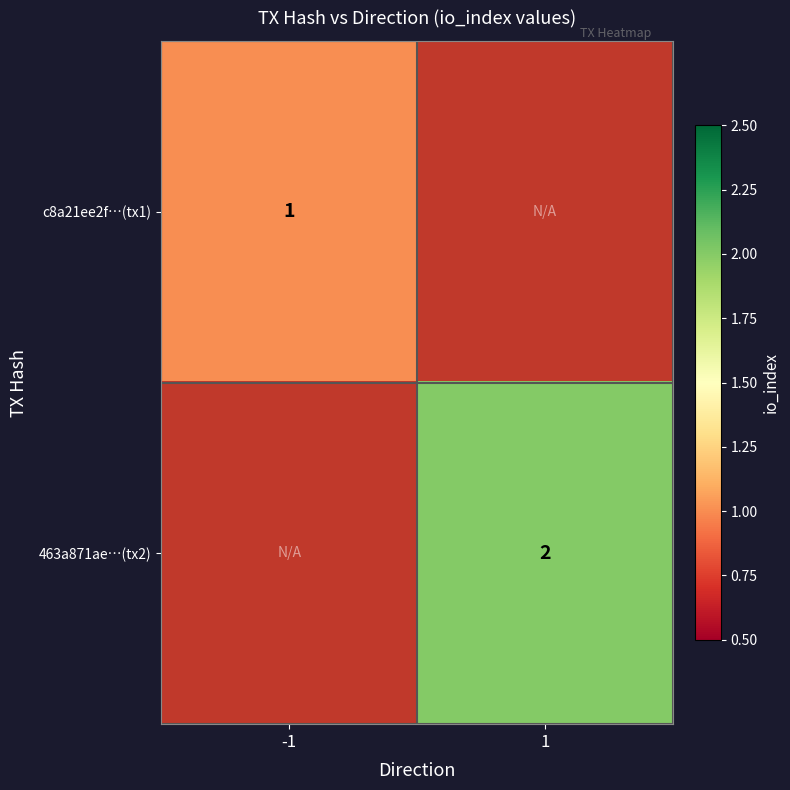

Is it true that 463a871ae…(tx2) equals 2 at 1?

True